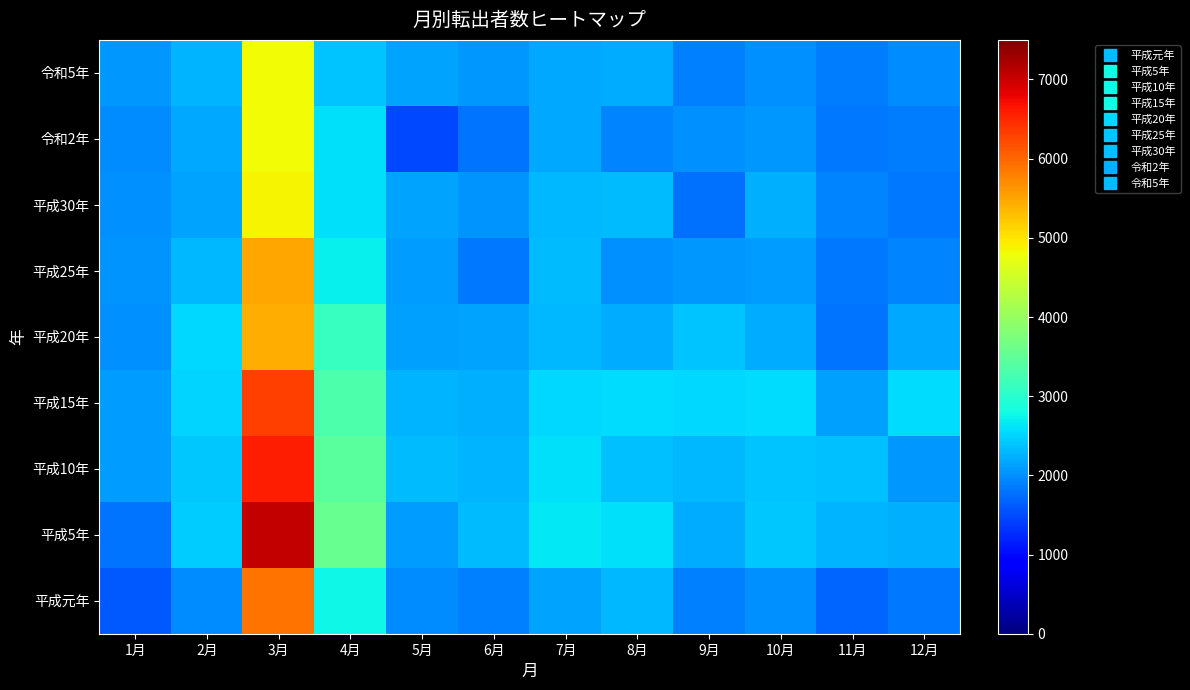

Rank the series by their maximum value, from highest to lowest.

平成5年, 平成10年, 平成15年, 平成元年, 平成25年, 平成20年, 平成30年, 令和5年, 令和2年